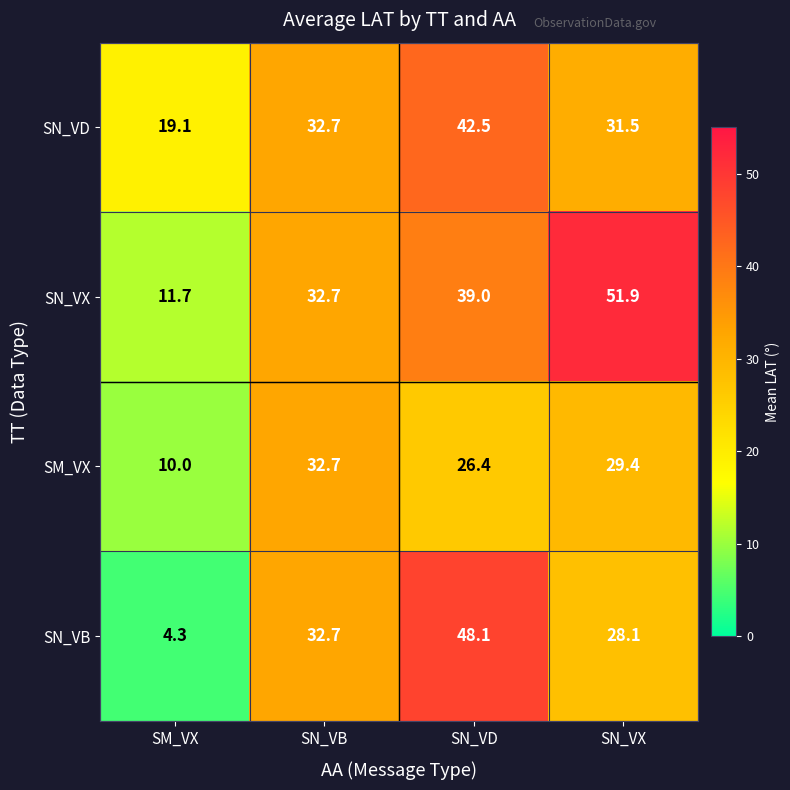

Which series has the largest total across all categories?

SN_VX